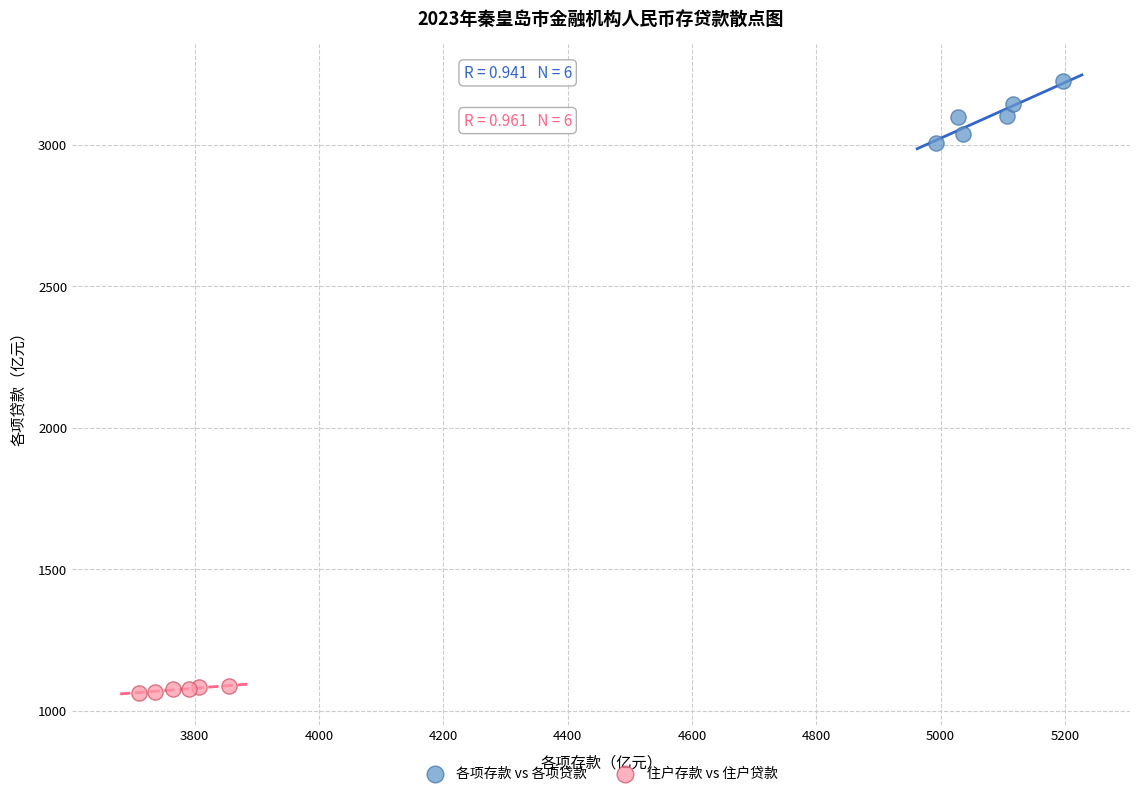

Which series reaches the maximum Y coordinate?

各项存款 vs 各项贷款